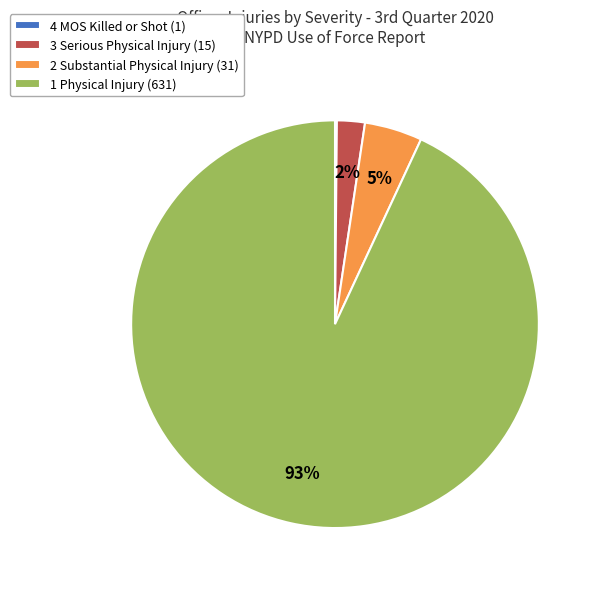

To the nearest percent, what is the combined percentage of 2 Substantial Physical Injury (31) and 1 Physical Injury (631)?

98%